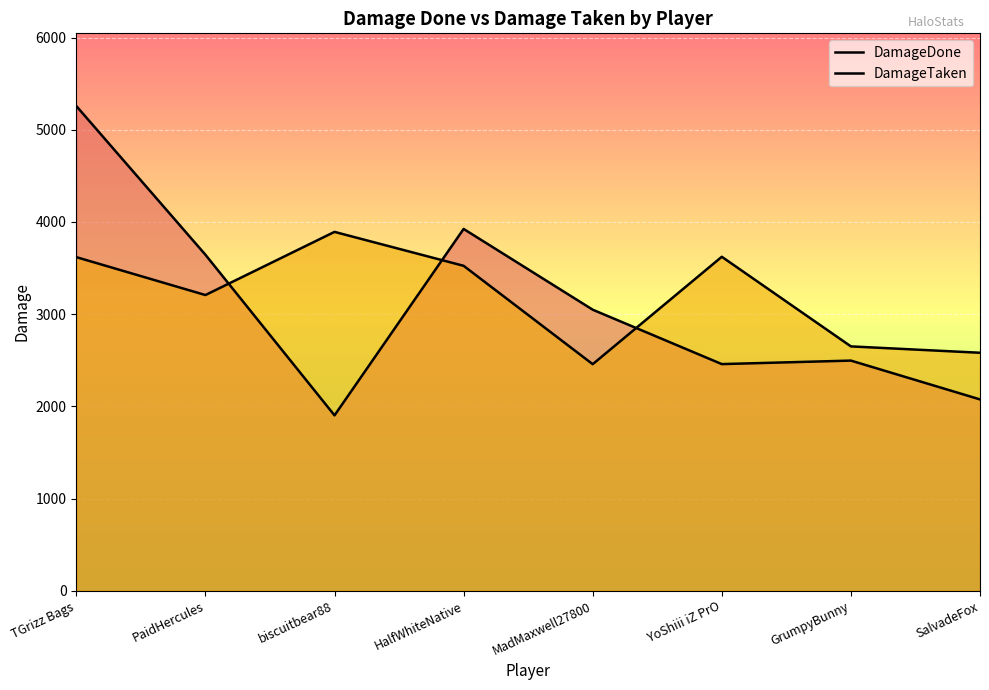

What is the highest value of the DamageTaken series?

3892